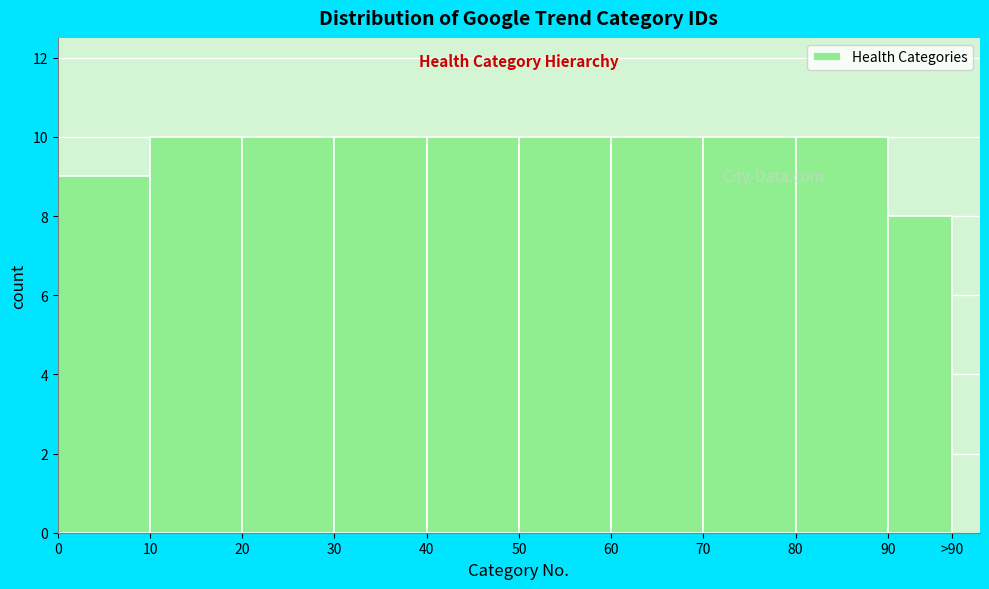

Reading left to right, list all the values displayed in this chart.

9	10	10	10	10	10	10	10	10	8